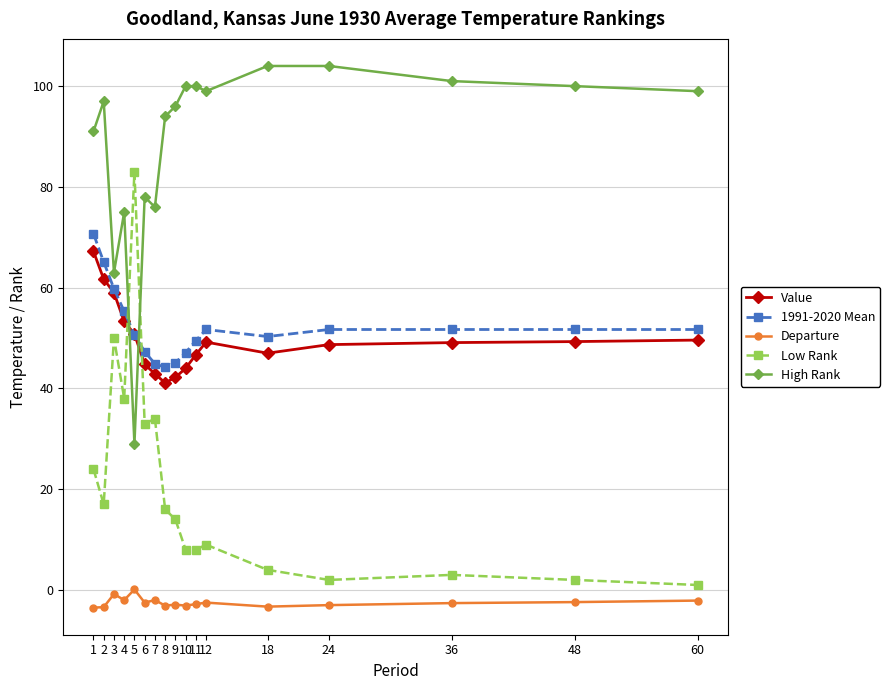

True or false: Value and Departure cross at least once.

False